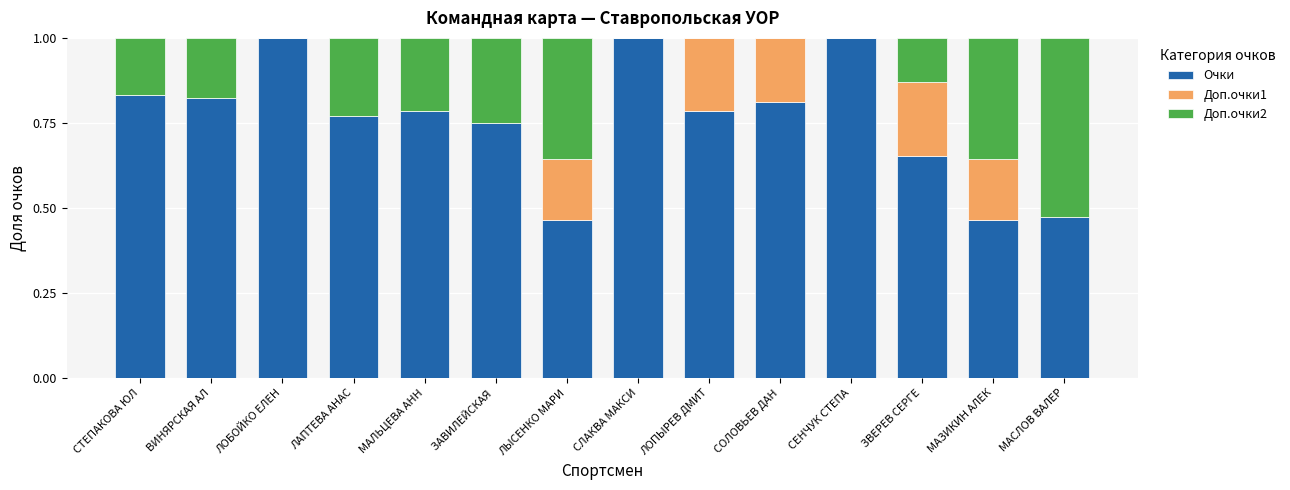

What is the total value across all series at ЗВЕРЕВ СЕРГЕ?

1.0